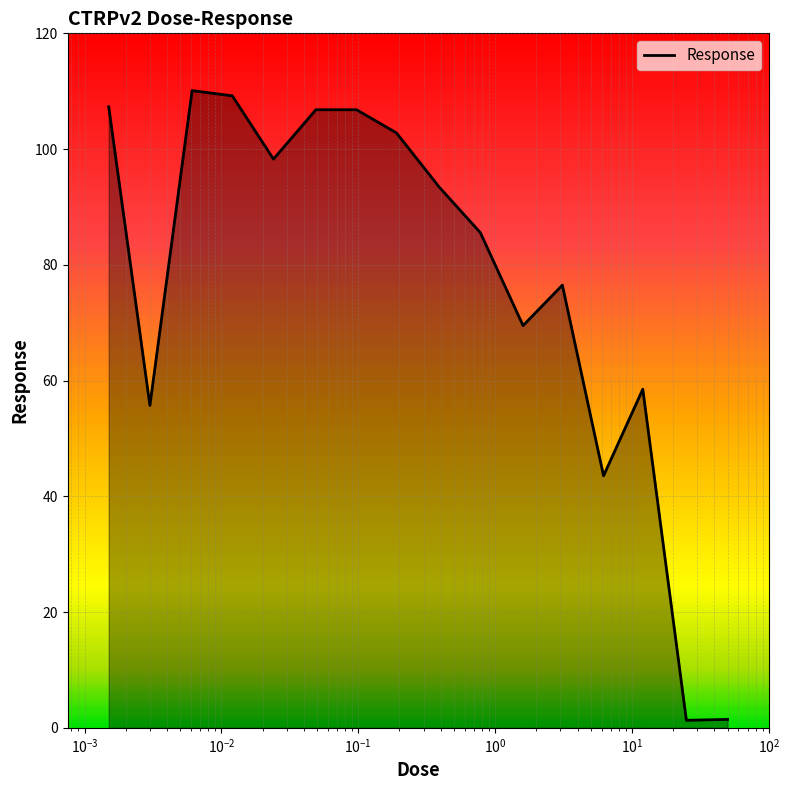

What is the greatest value displayed?

110.1